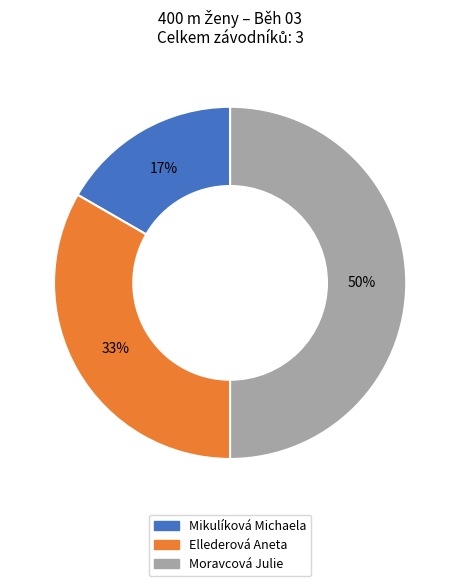

Rank the categories by value from lowest to highest.

Mikulíková Michaela, Ellederová Aneta, Moravcová Julie